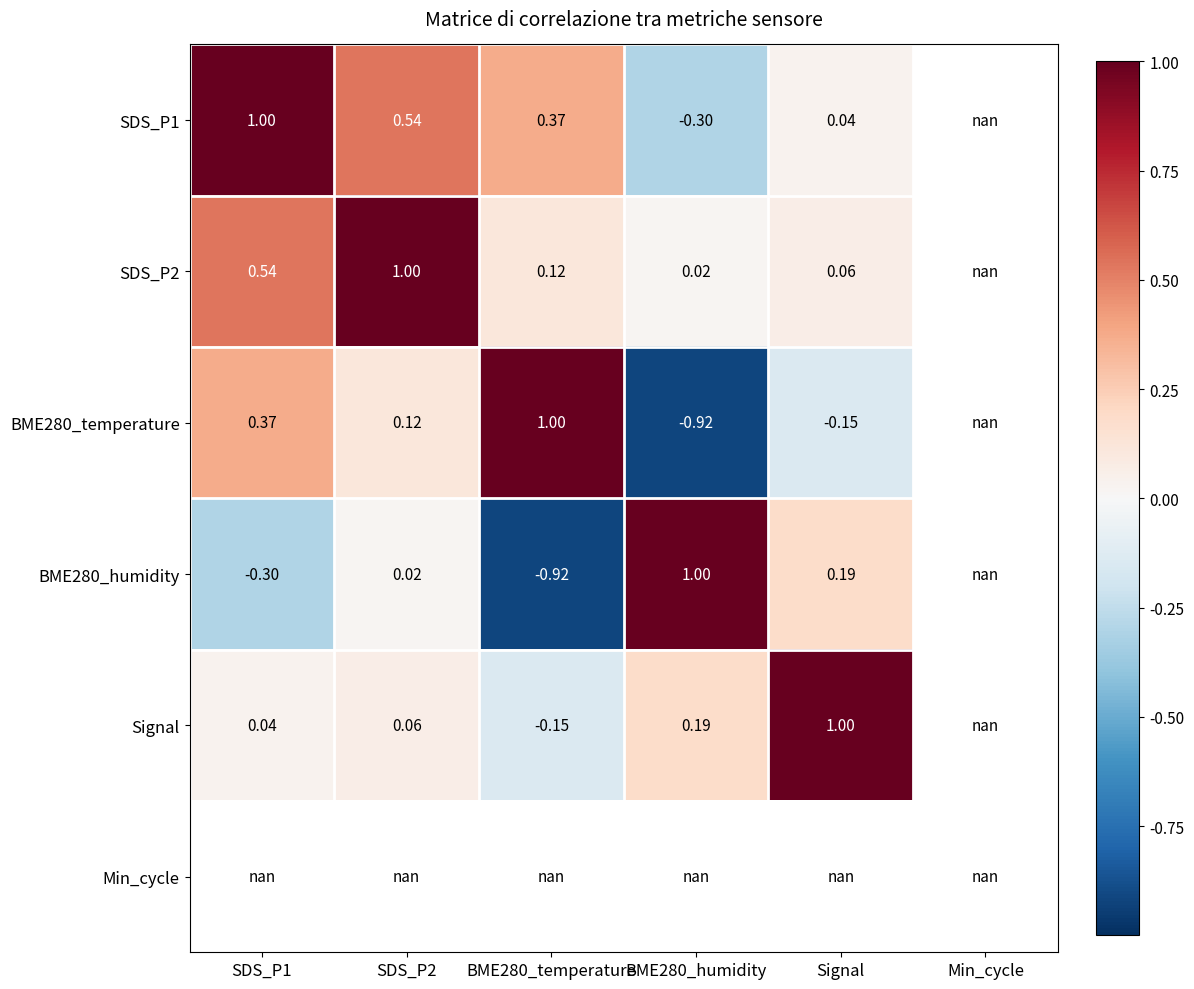

Where is SDS_P2 nearest to the value 0?

BME280_humidity